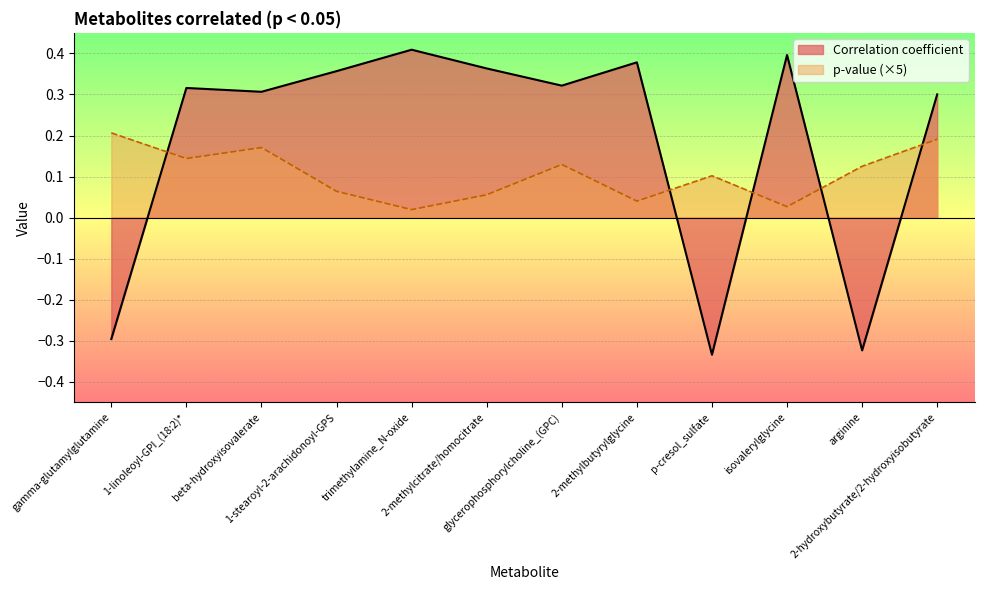

Which series changed the most between gamma-glutamylglutamine and trimethylamine_N-oxide?

Correlation coefficient